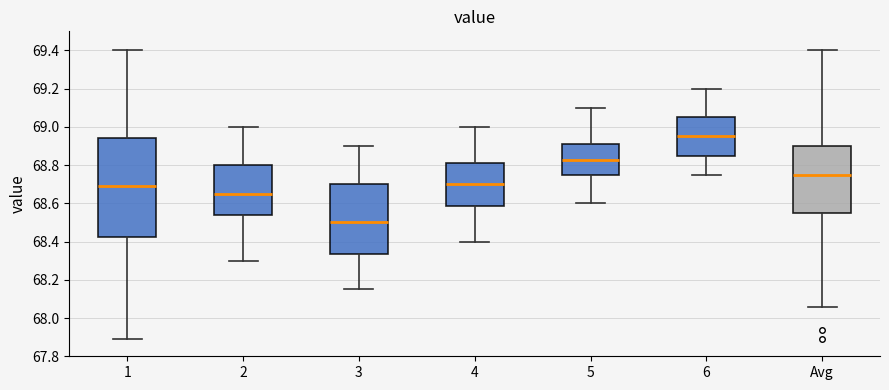

Which box has the lowest median line?

3